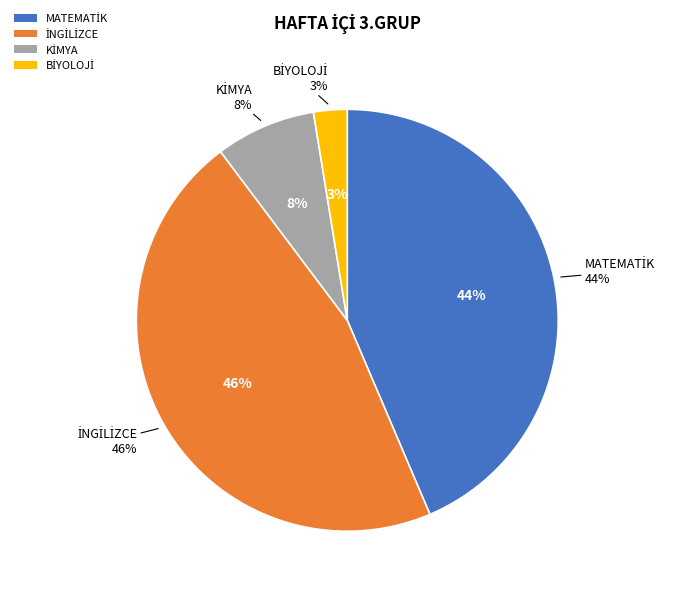

To the nearest percent, what is the difference between the largest and smallest slice percentages?

44%